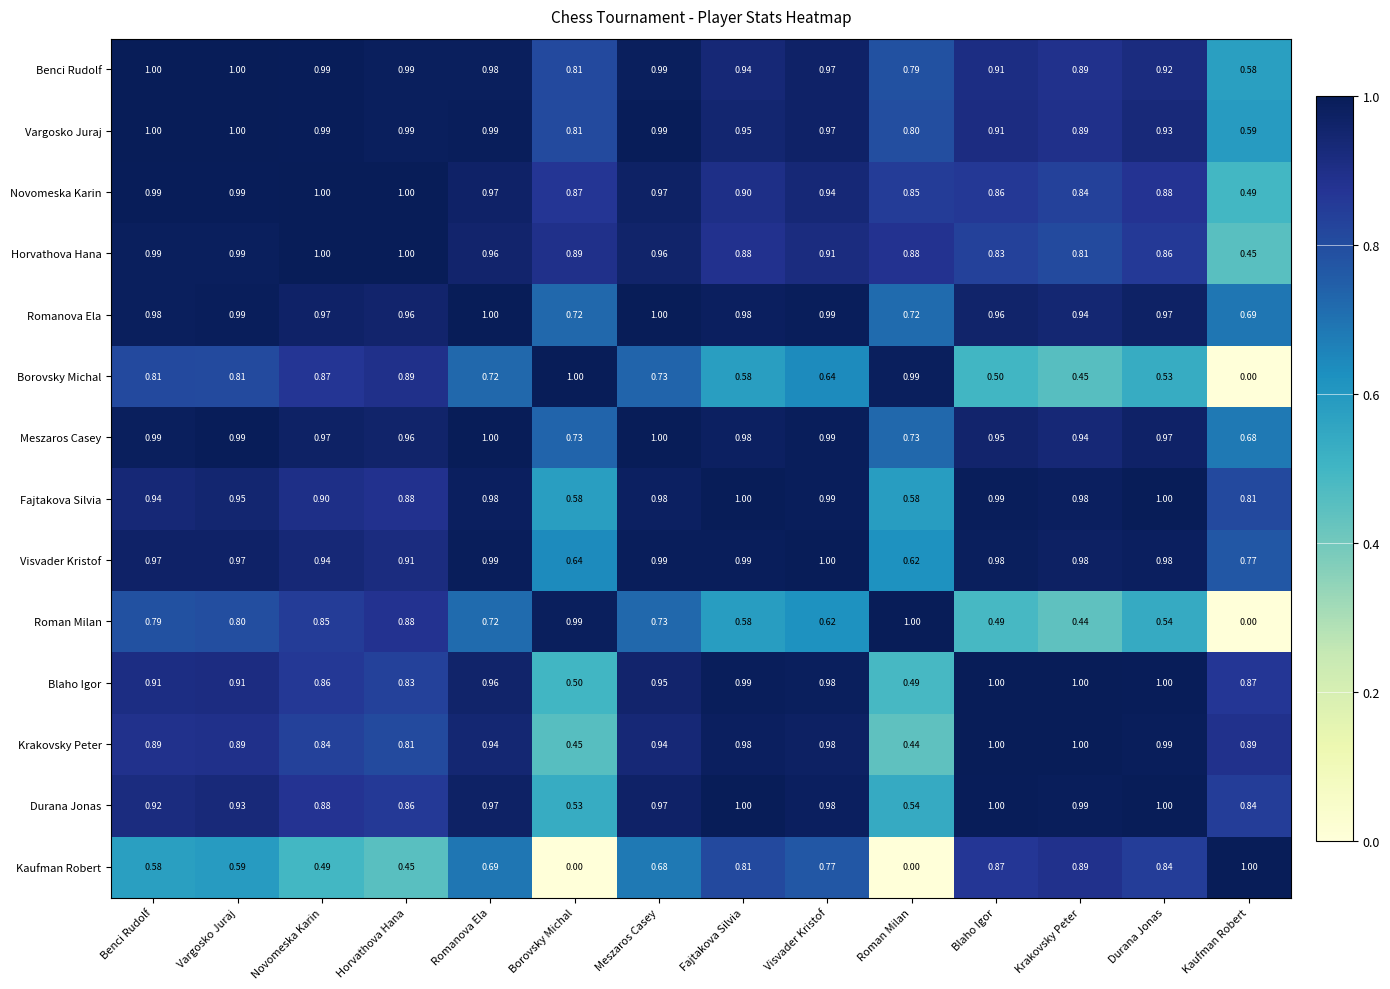

At which category is the sum across all series the highest?

Meszaros Casey